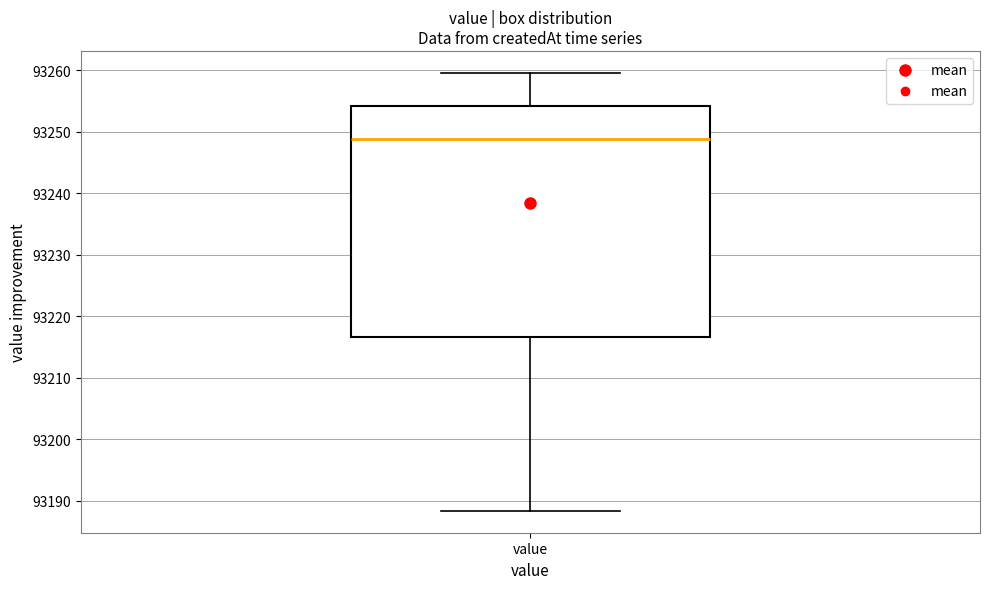

Read this box plot against the y-axis: the position of the median line, the range covered by the box, and the ends of both whiskers. The values are not printed on the chart, so give them approximately, as read against the axis.

median 93249, box 93217 to 93254, whiskers 93188 to 93260